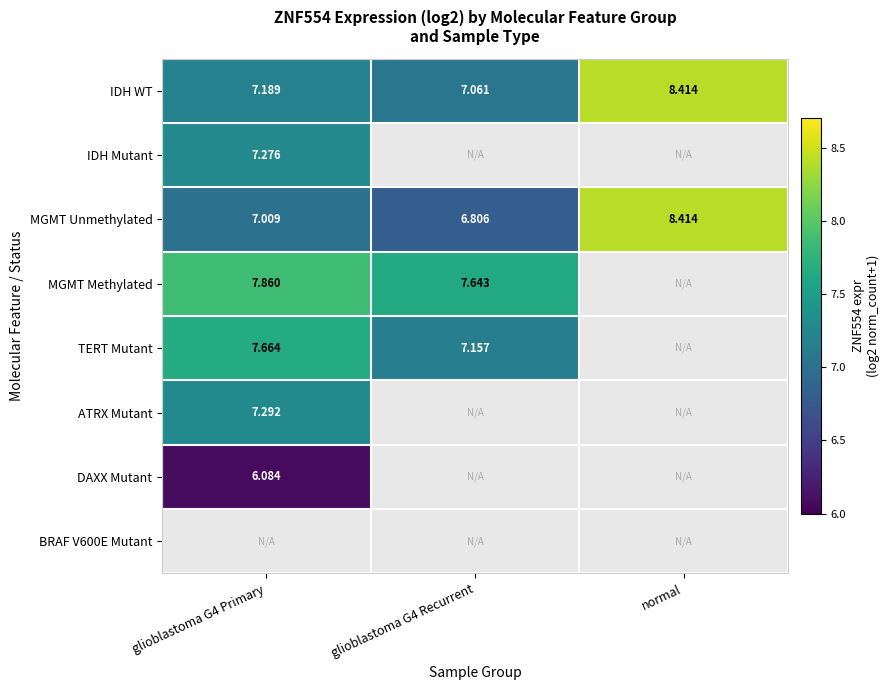

How many values in ATRX Mutant are above zero?

1